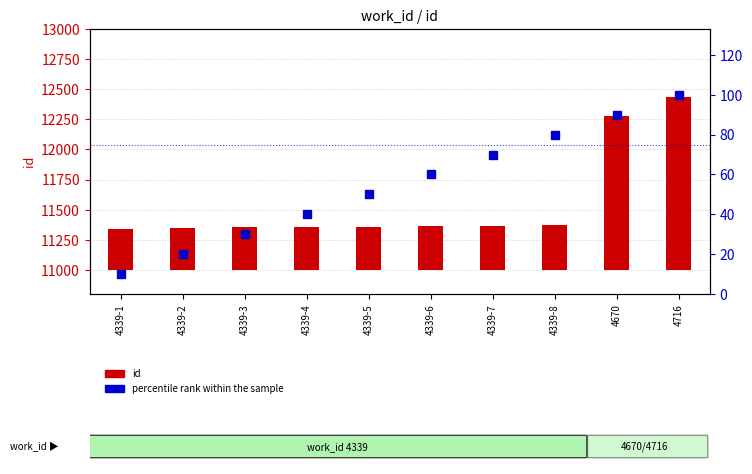

What is the difference between the percentile rank within the sample values at 4339-4 and 4339-1?

30